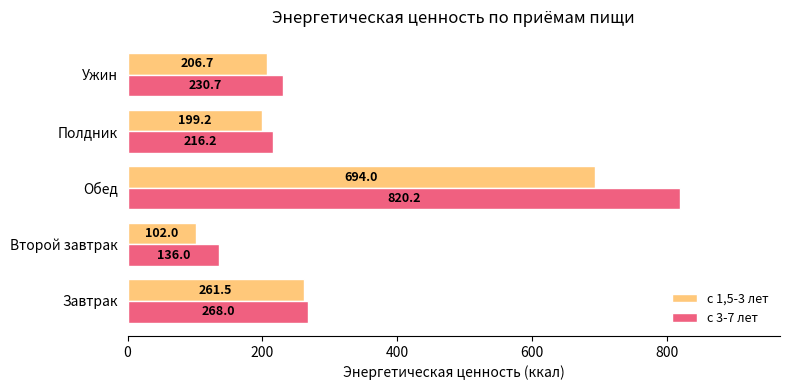

What is the difference between the highest and lowest values at Второй завтрак?

34.0